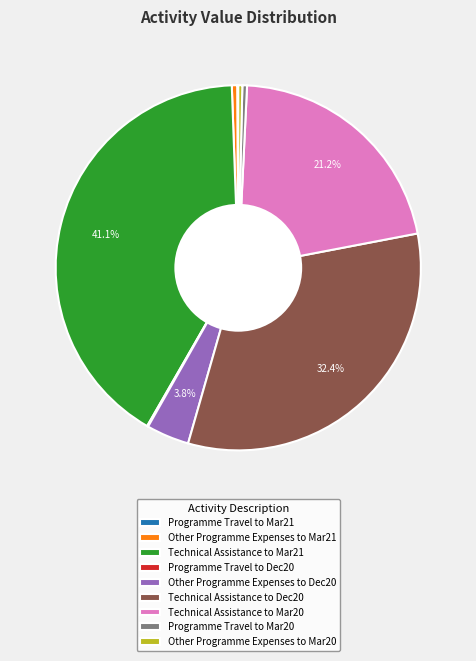

To the nearest percent, what is the difference between the largest and smallest slice percentages?

41%